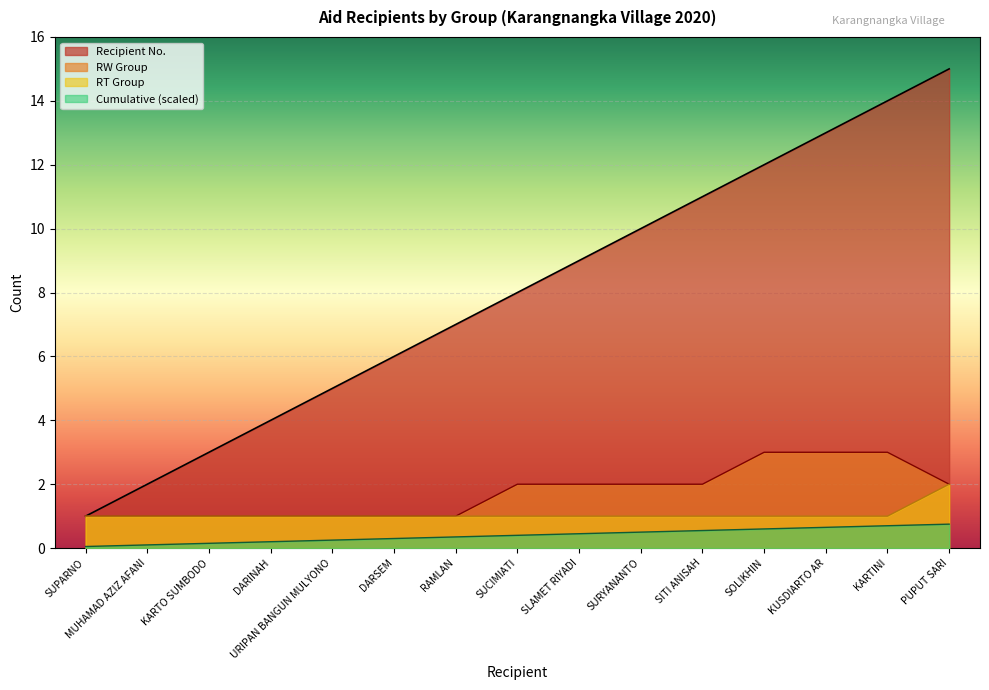

List the labels in order of RW Group value, largest first.

SOLIKHIN, KUSDIARTO AR, KARTINI, SUCIMIATI, SLAMET RIYADI, SURYANANTO, SITI ANISAH, PUPUT SARI, SUPARNO, MUHAMAD AZIZ AFANI, KARTO SUMBODO, DARINAH, URIPAN BANGUN MULYONO, DARSEM, RAMLAN